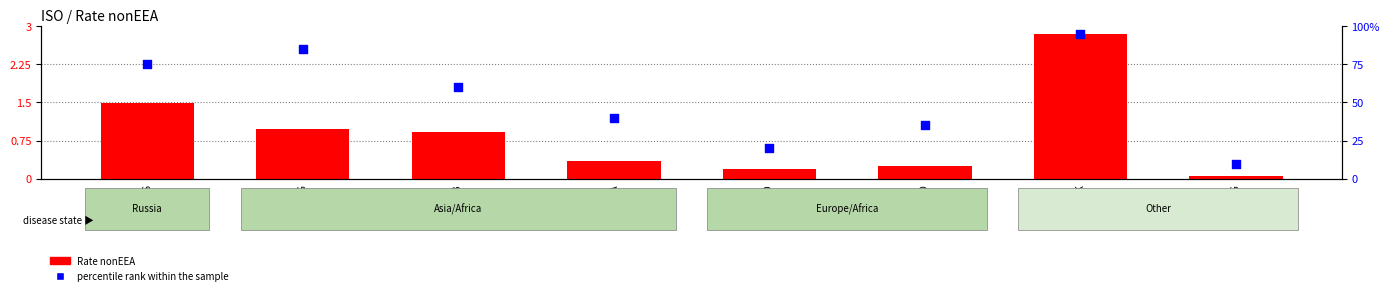

At how many categories does at least one series exceed 16?

7